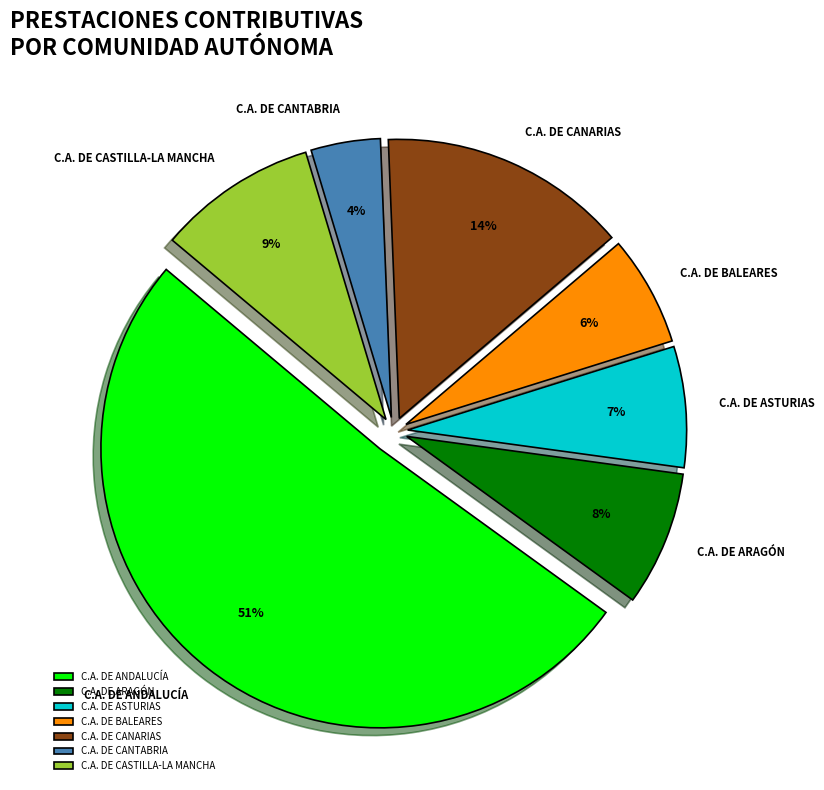

To the nearest percent, what percentage of the pie is C.A. DE CANTABRIA?

4%